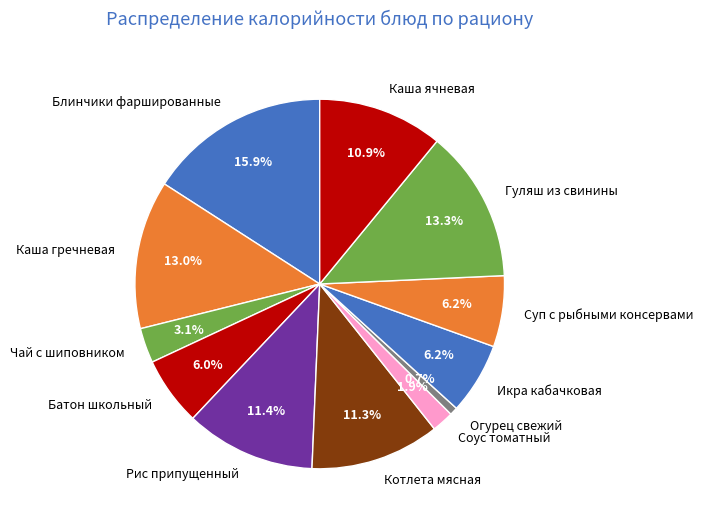

Approximately how many times larger is the value at Огурец свежий compared to Соус томатный?

0.4